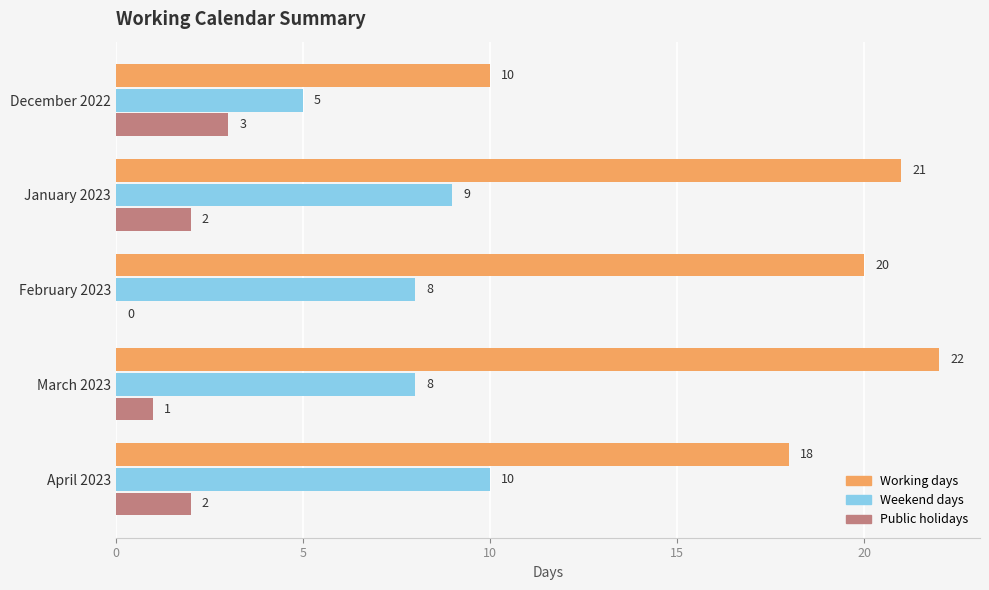

Count the number of data series in this chart.

3